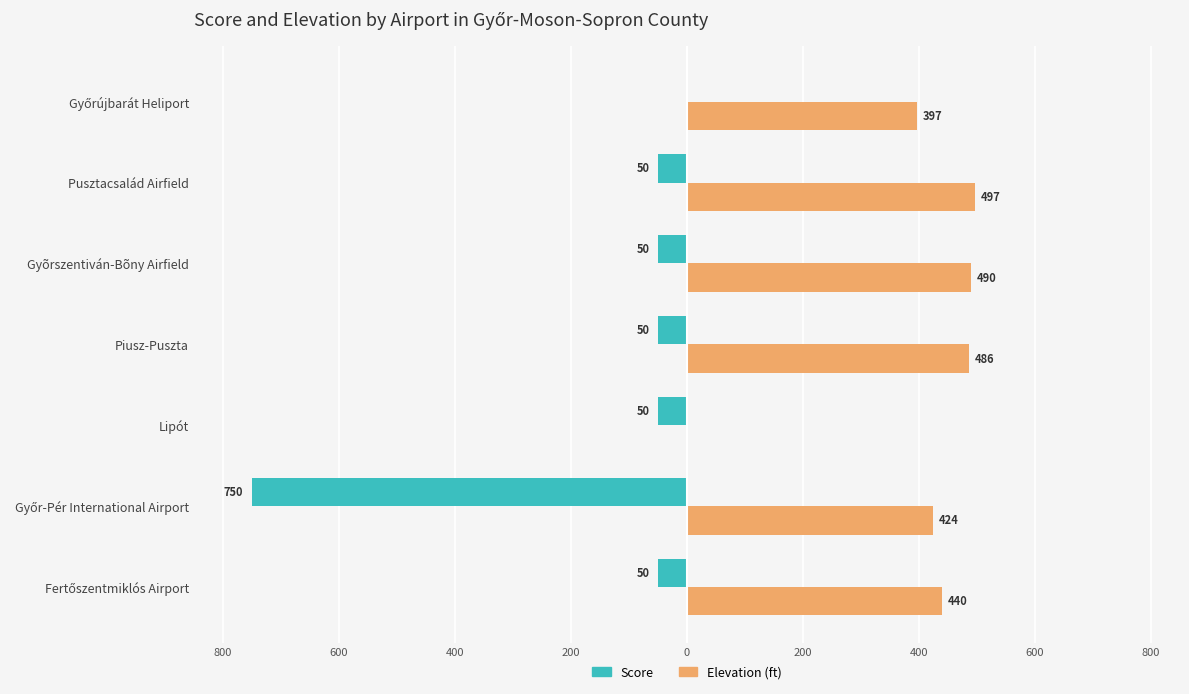

What are all the series names shown in the legend?

Score, Elevation (ft)